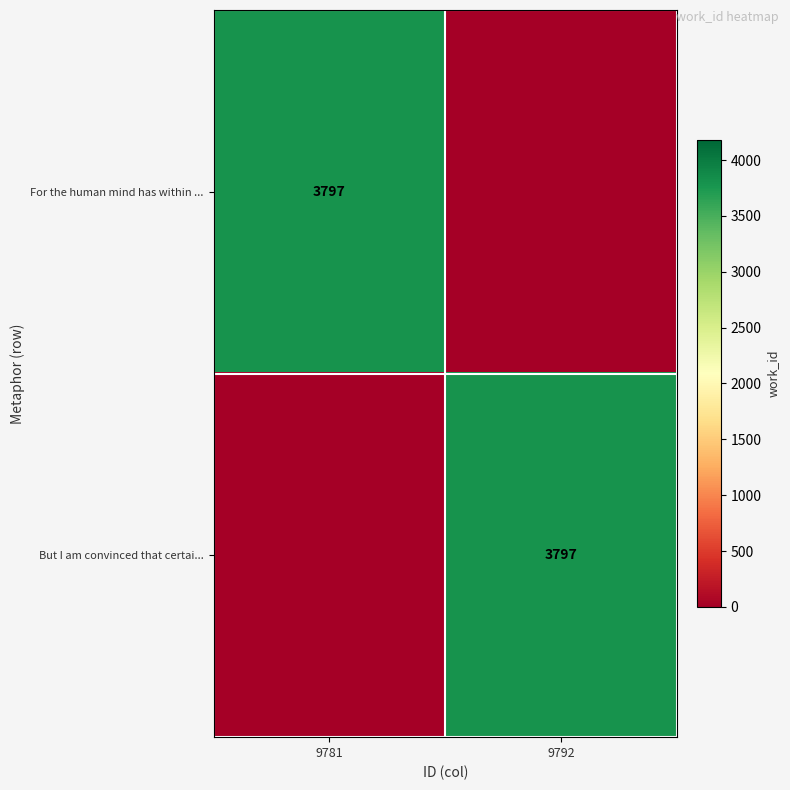

The For the human mind has within ... series shows 1486 at 9781. True or false?

False